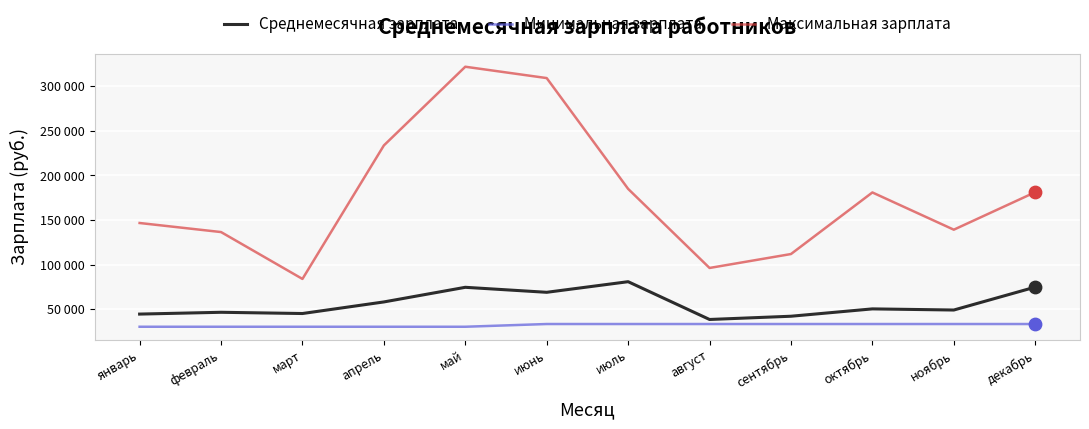

What is the total value across all series at март?

160022